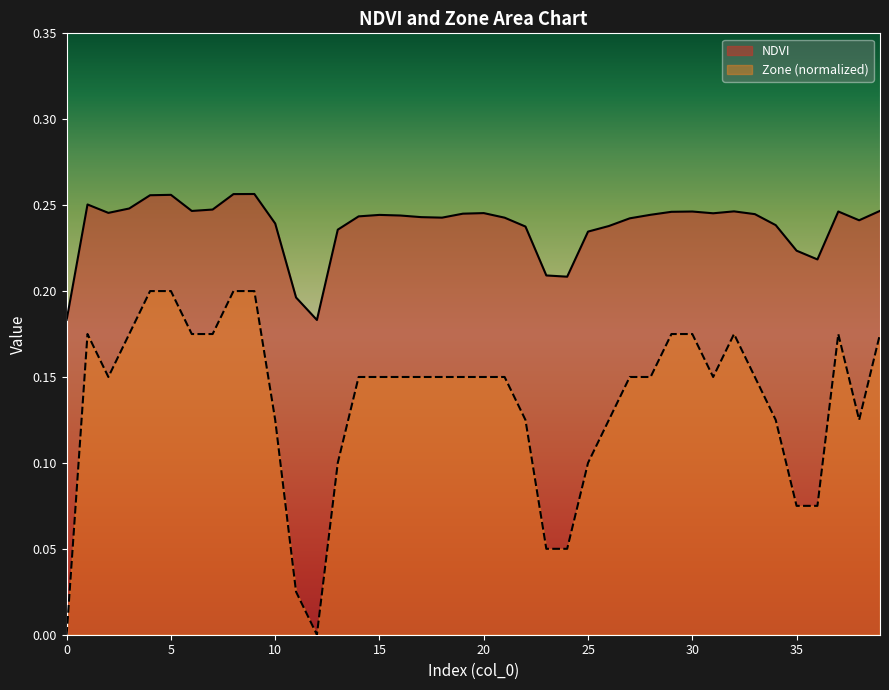

True or false: NDVI and Zone (normalized) cross at least once.

False